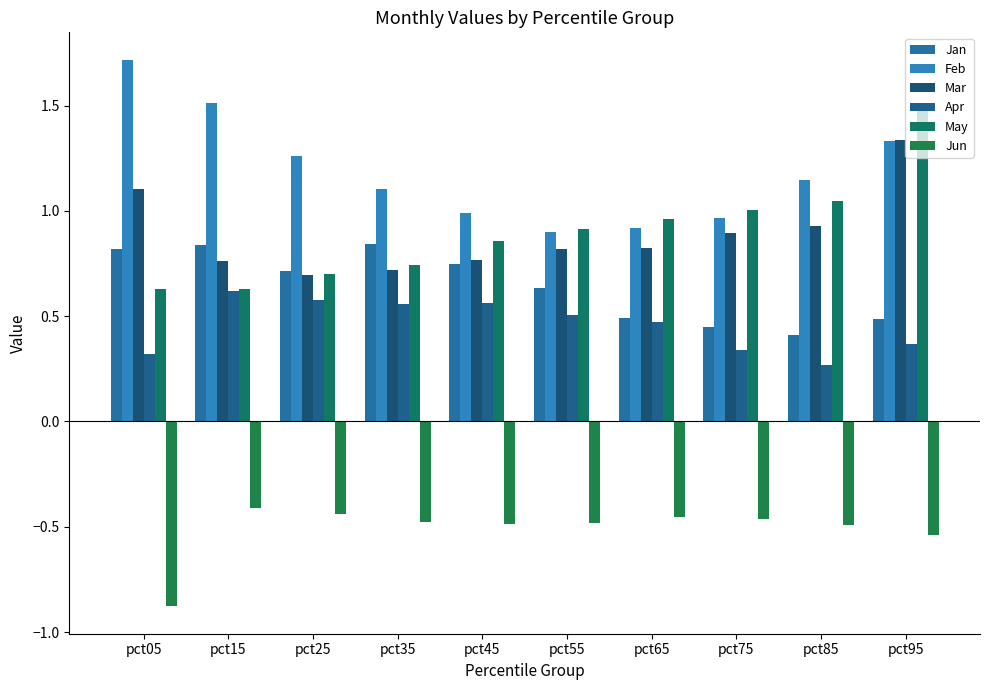

Which category has the highest value across all series?

pct05